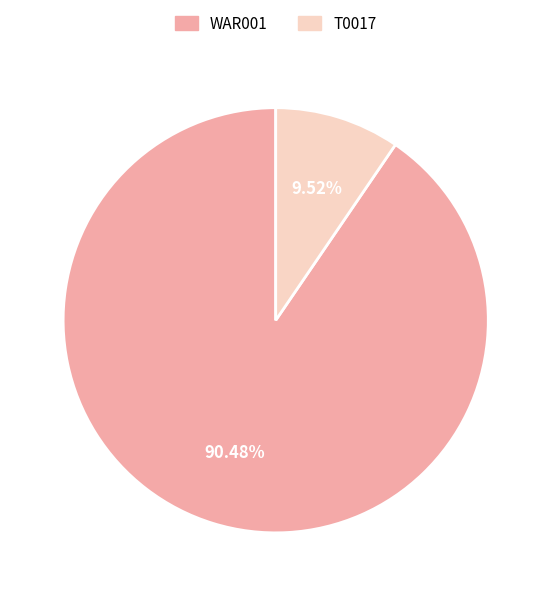

What percentage do WAR001 and T0017 together represent?

100.0%